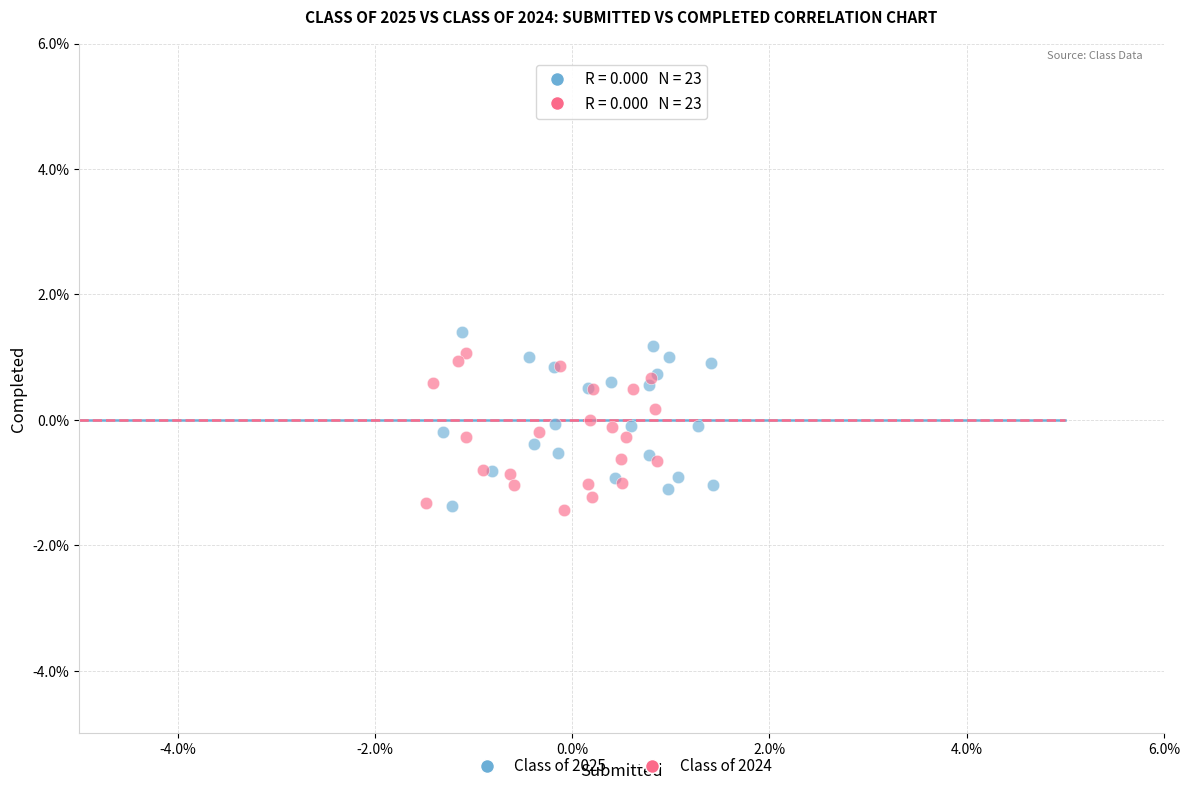

What are all the series names shown in the legend?

Class of 2025, Class of 2024